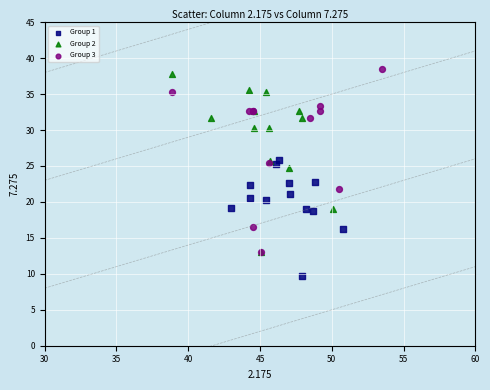

Which series contains the lowest Y value?

Group 1